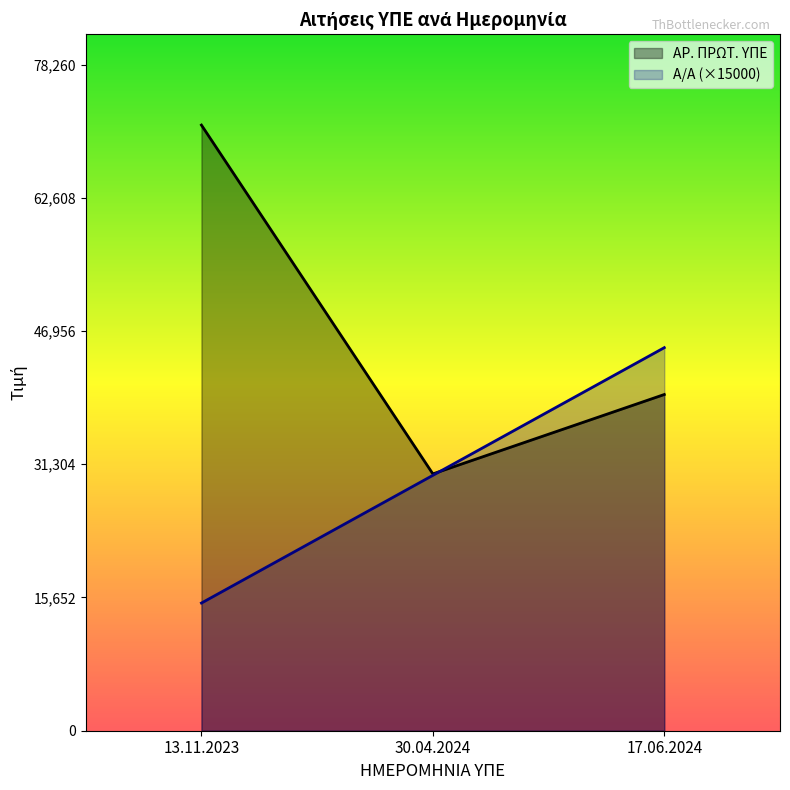

What is the difference between the Α/Α values at 13.11.2023 and 30.04.2024?

15000